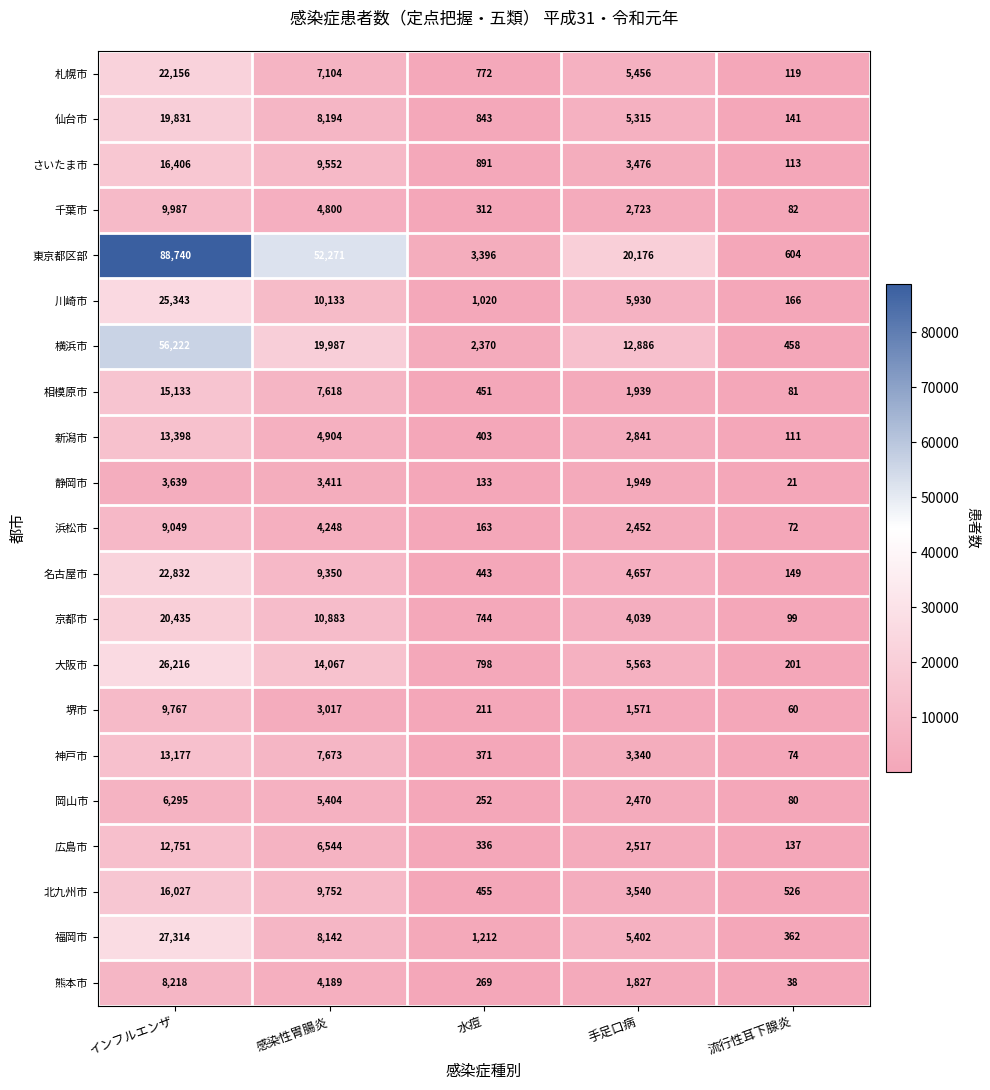

What is the spread (max minus min) of values at 流行性耳下腺炎?

583